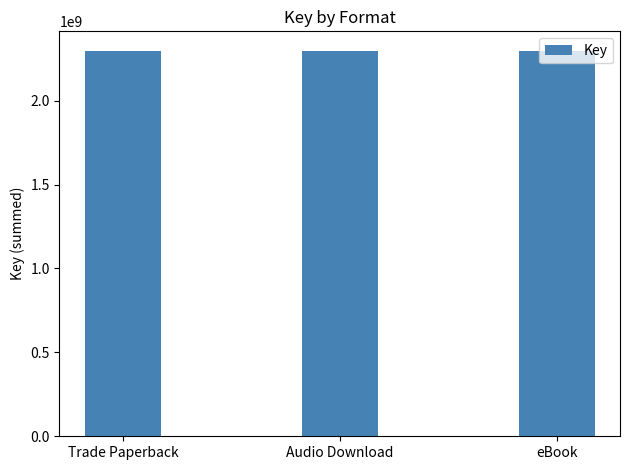

What is the ratio of the value at eBook to the value at Audio Download?

1.0